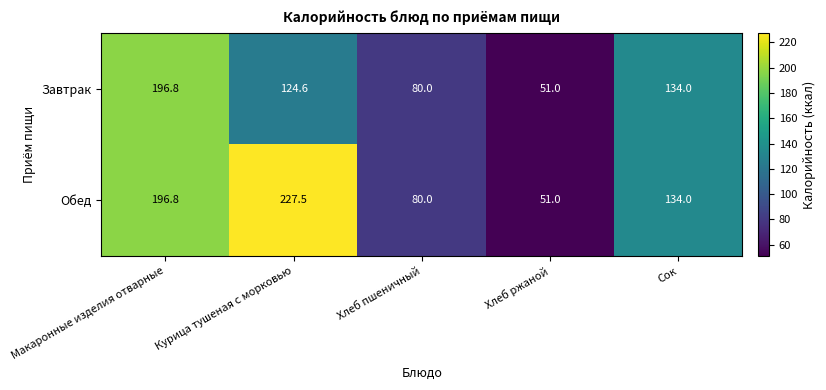

What is the sum of the Завтрак values at Сок and Хлеб ржаной?

185.0